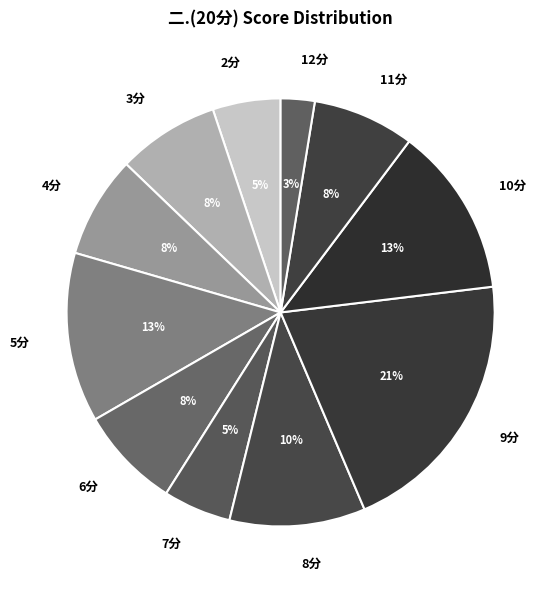

Does any single category account for the majority?

No